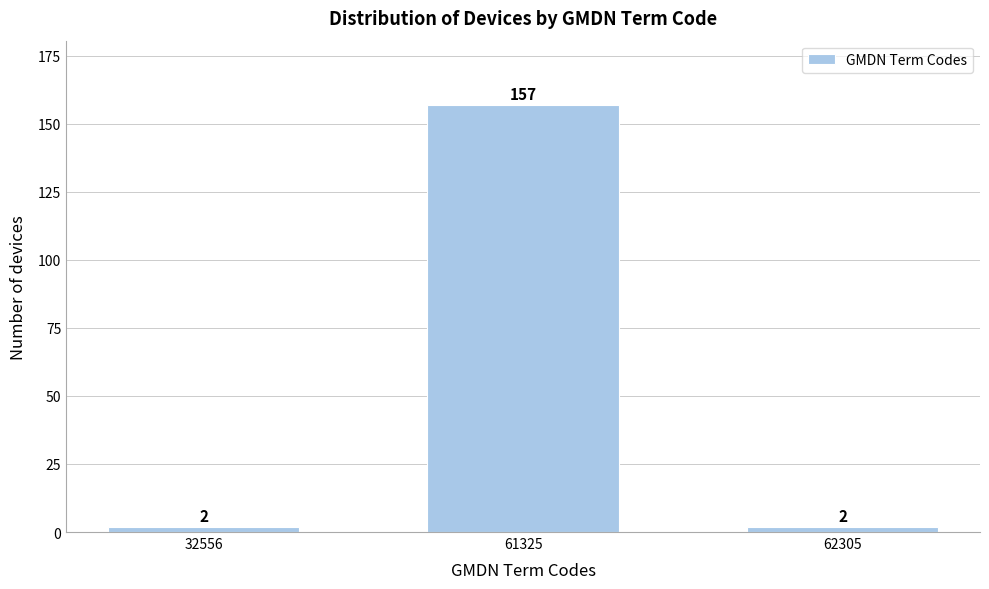

Reading right to left, extract all data points from this chart.

2	157	2